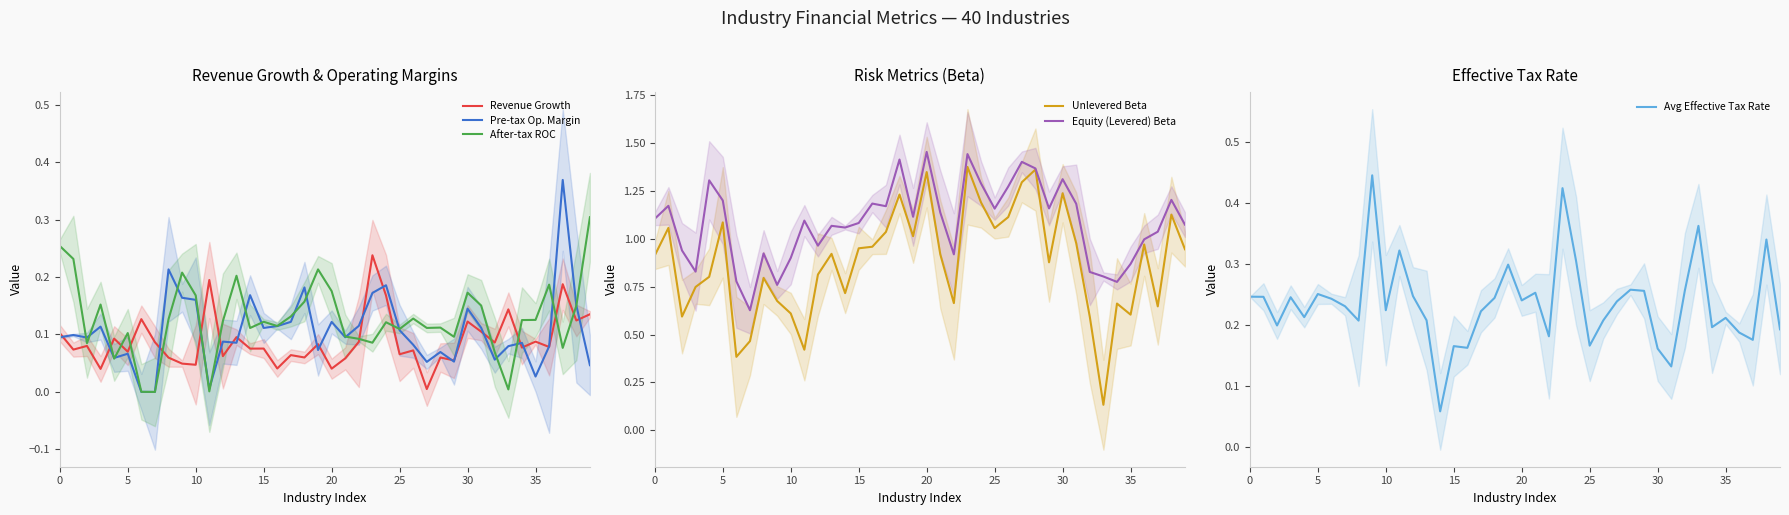

The value of Equity (Levered) Beta at 35 is 1.2. True or false?

False